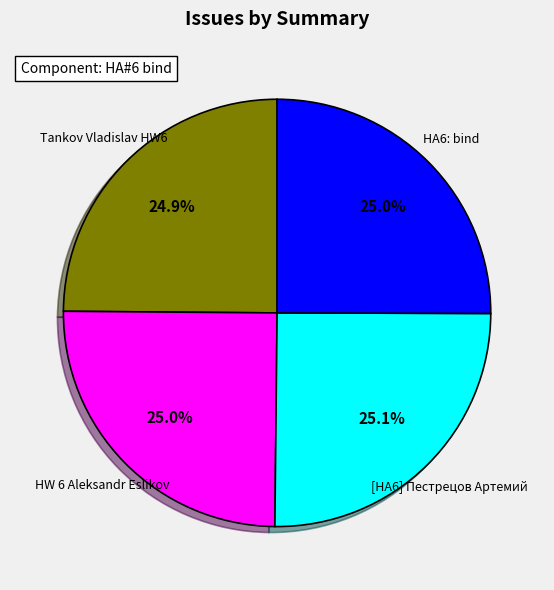

Is there a majority slice in this chart?

No